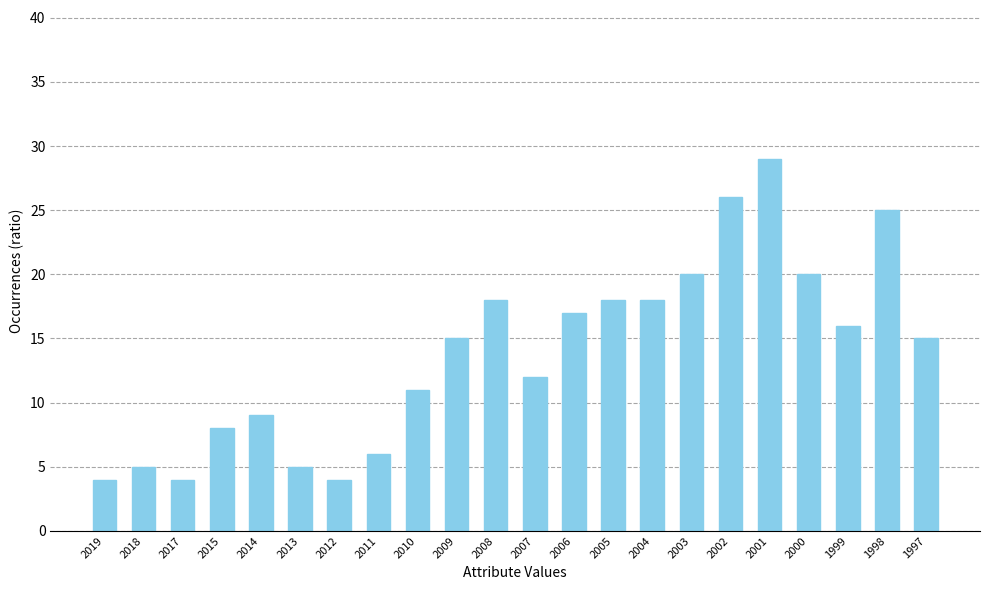

True or false: the data shows 15 at 1997.

True